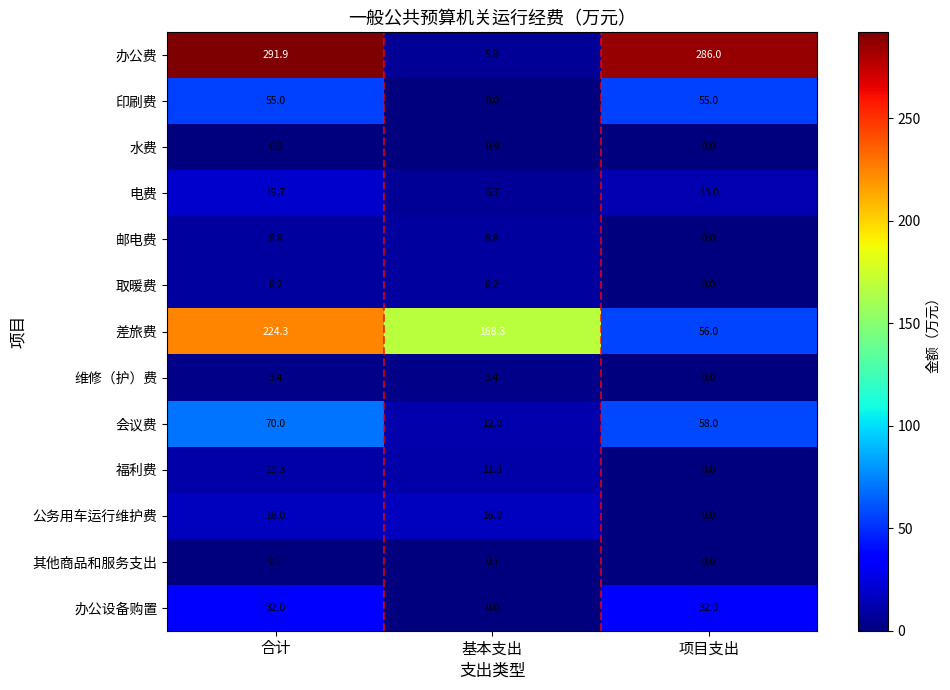

What value does the 差旅费 series have at 项目支出?

56.0